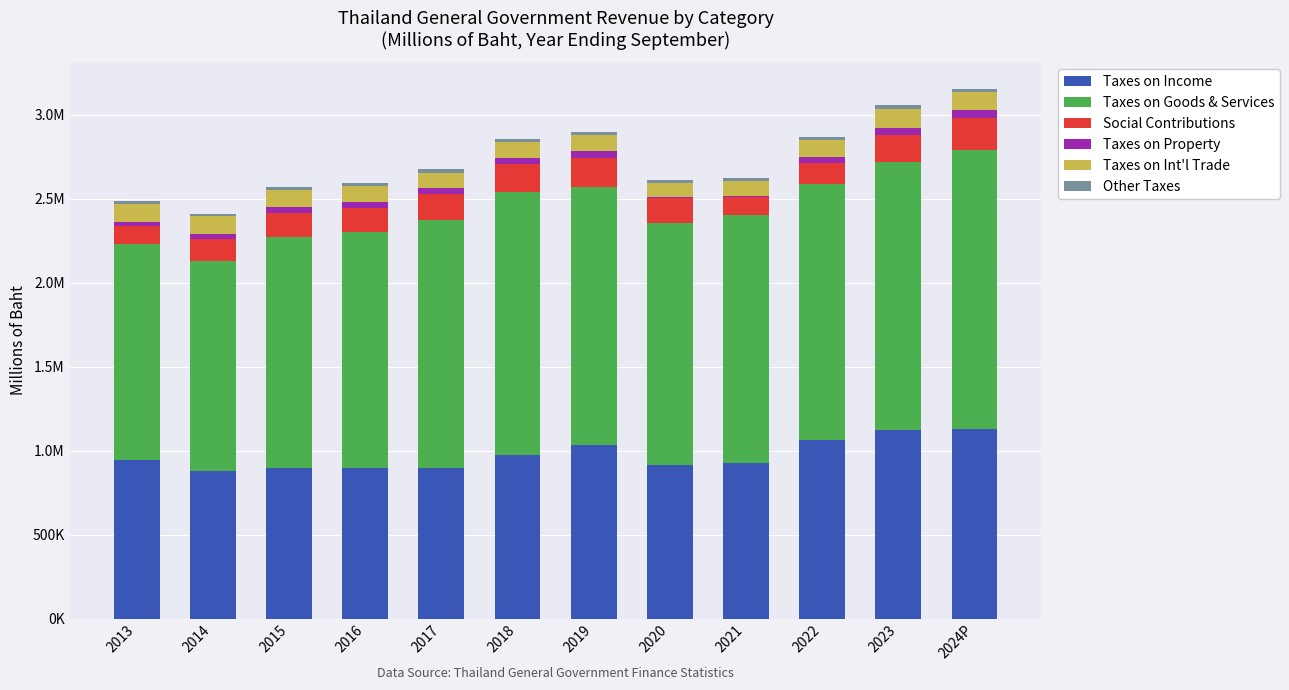

The Taxes on Int'l Trade series shows 98045.4 at 2019. True or false?

True